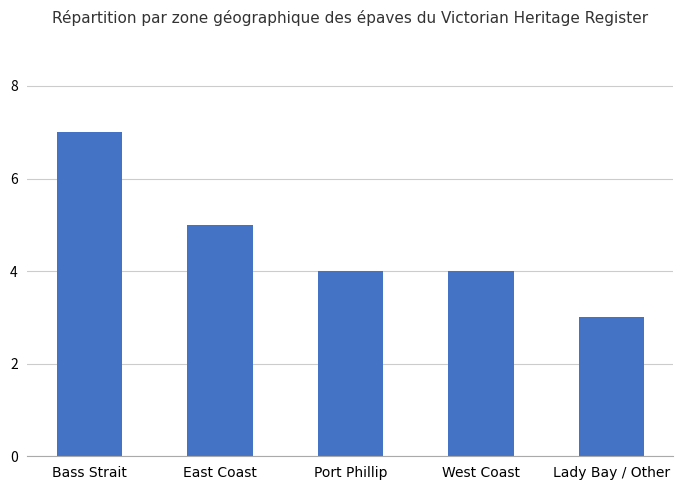

Which category has the highest value across all series?

Bass Strait